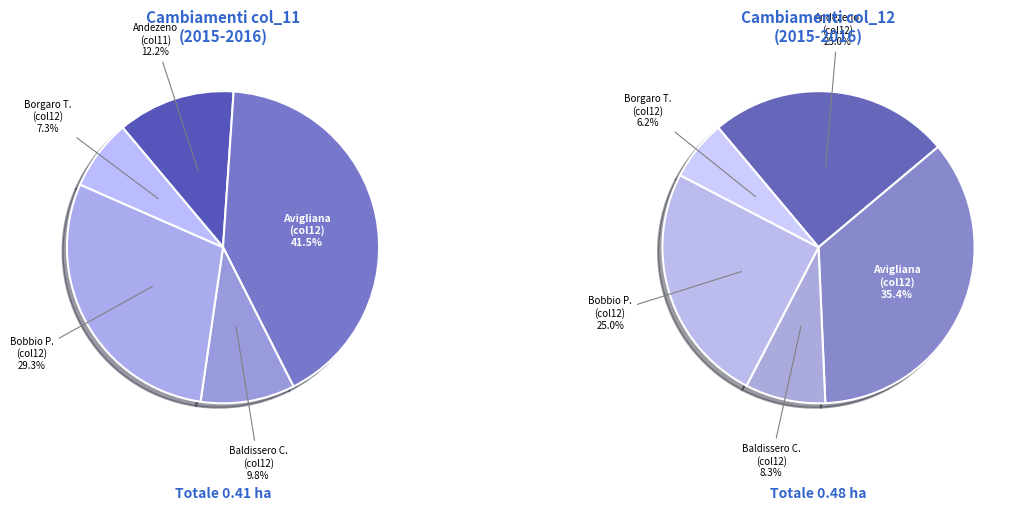

What is the largest slice in the pie chart?

Avigliana